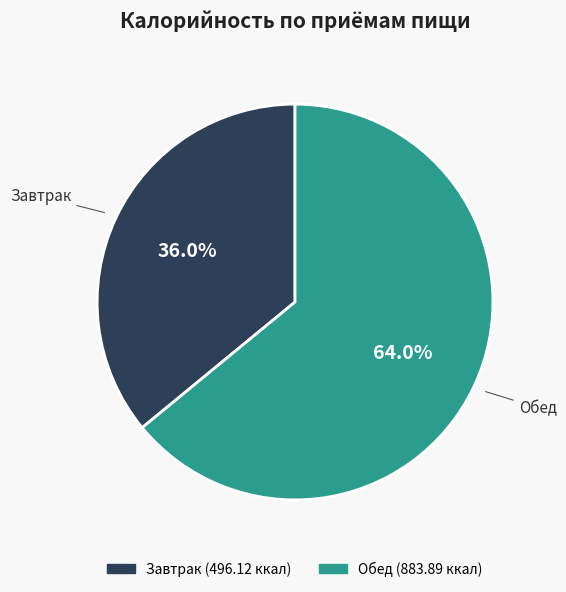

How much of the chart is everything except Обед?

36.0%